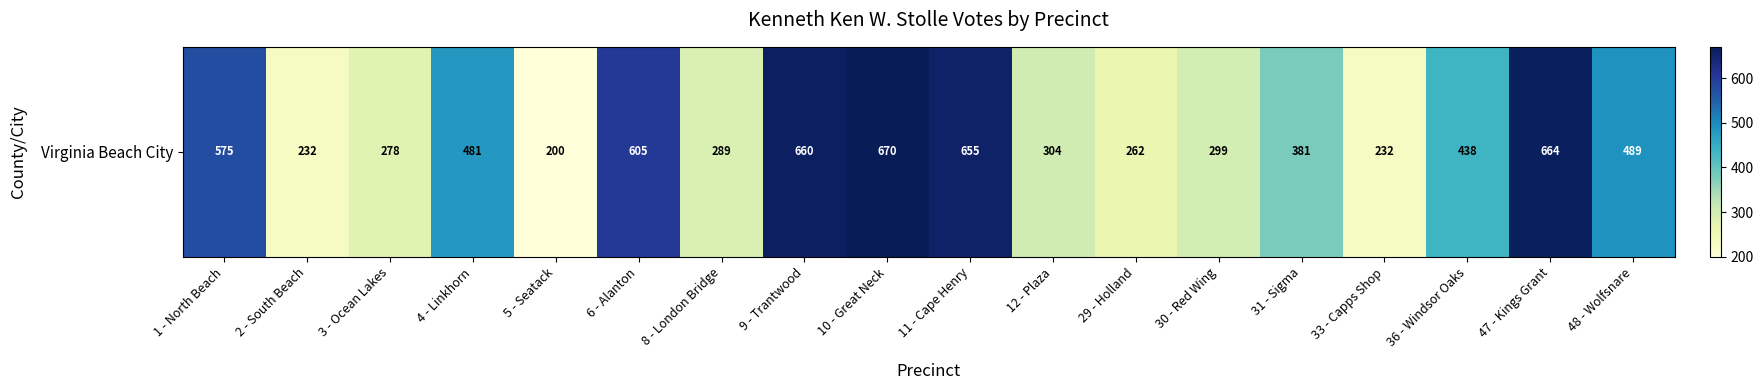

What value does the data have at 33 - Capps Shop, to the nearest 10?

230